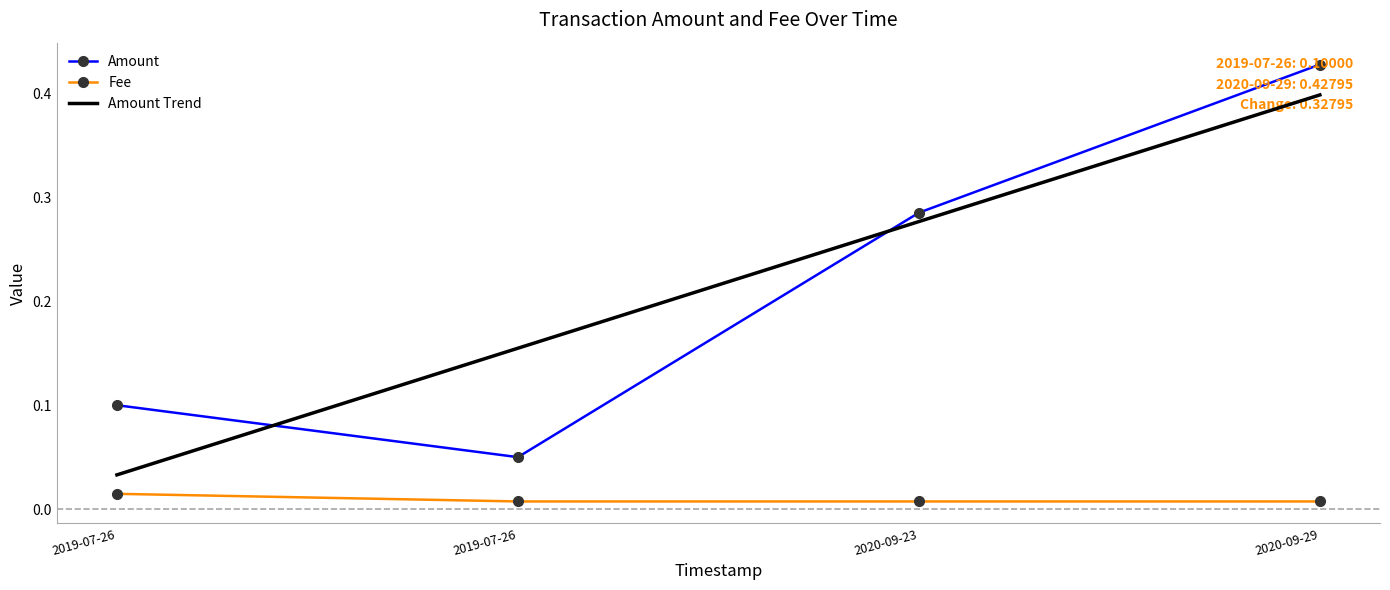

Rank the series at 2019-07-26 from highest to lowest value.

Amount, Fee